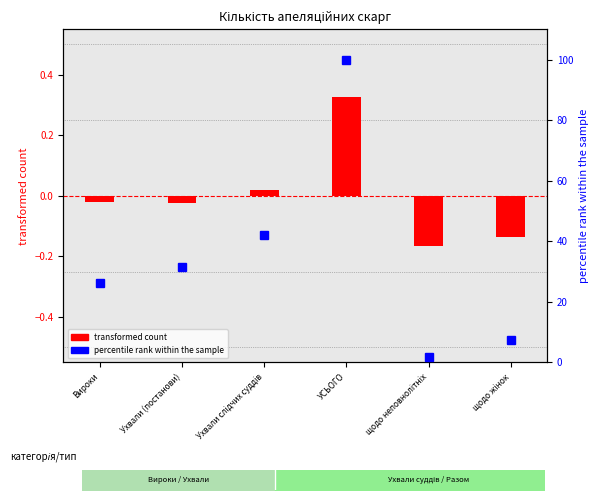

What is the total value across all series at Вироки?

26.2